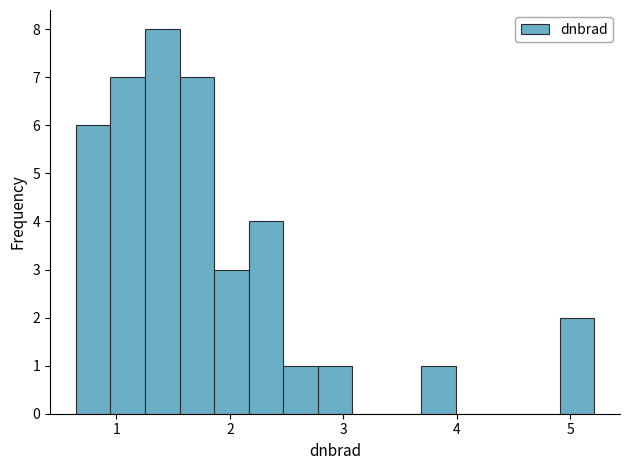

Read against the x-axis, roughly where is the centre of the tallest bar?

1.4